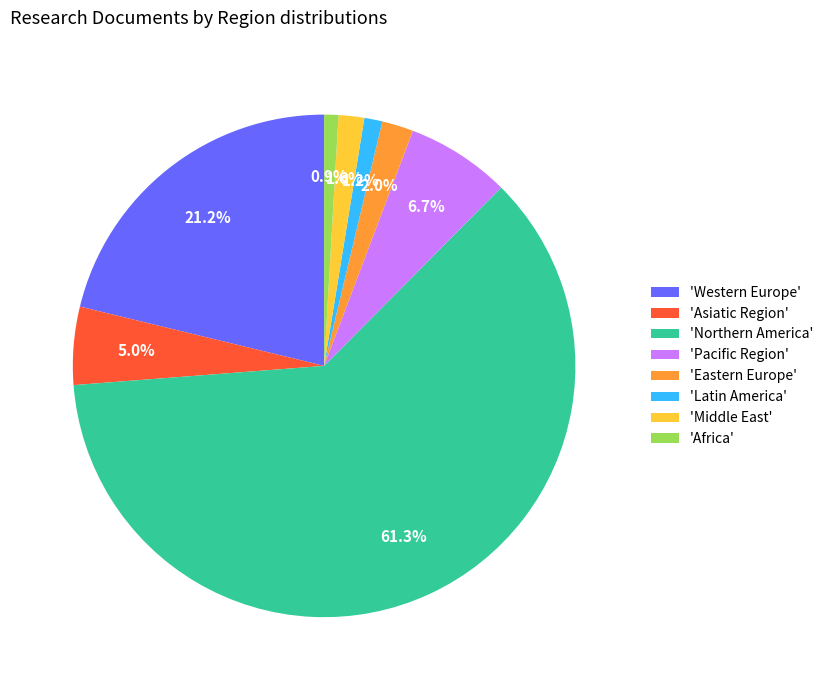

How many slices are in this pie chart?

8